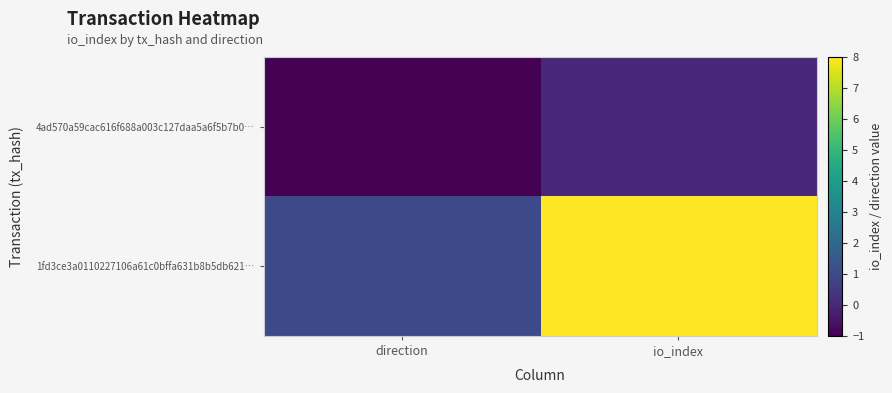

At which category is the sum across all series the highest?

io_index